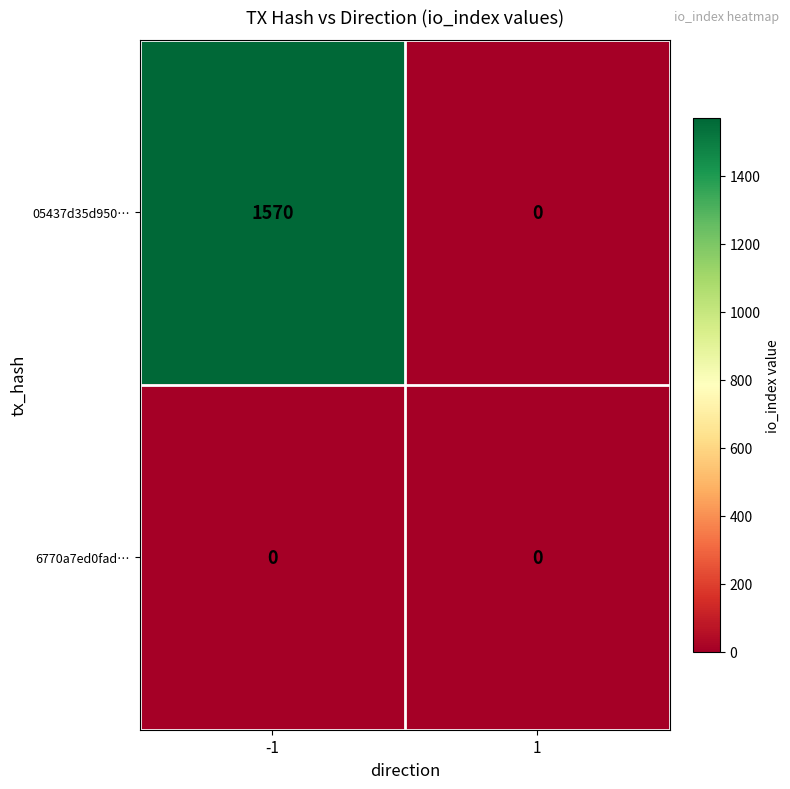

Count the number of categories in the chart.

2